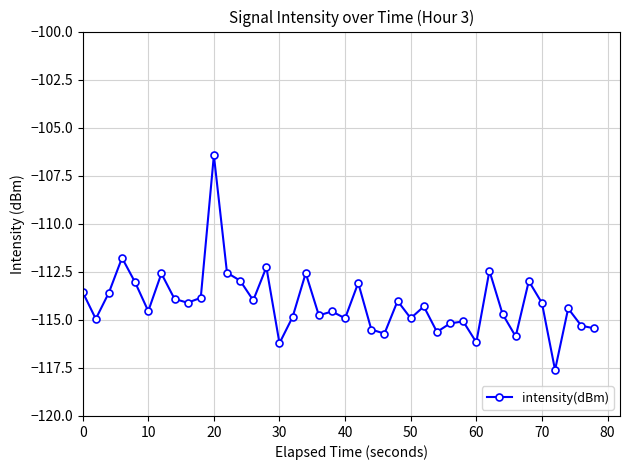

What is the difference between the maximum and second lowest values?

9.8